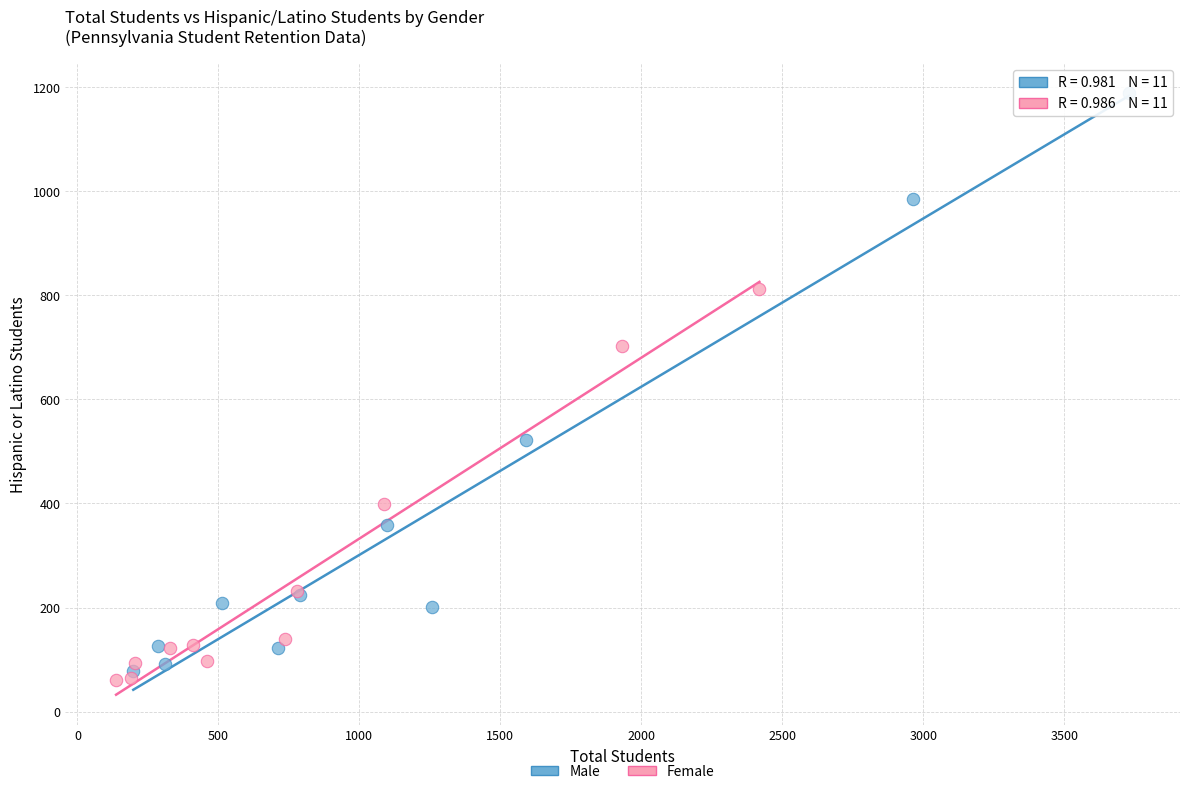

Which series reaches the minimum Y coordinate?

Female